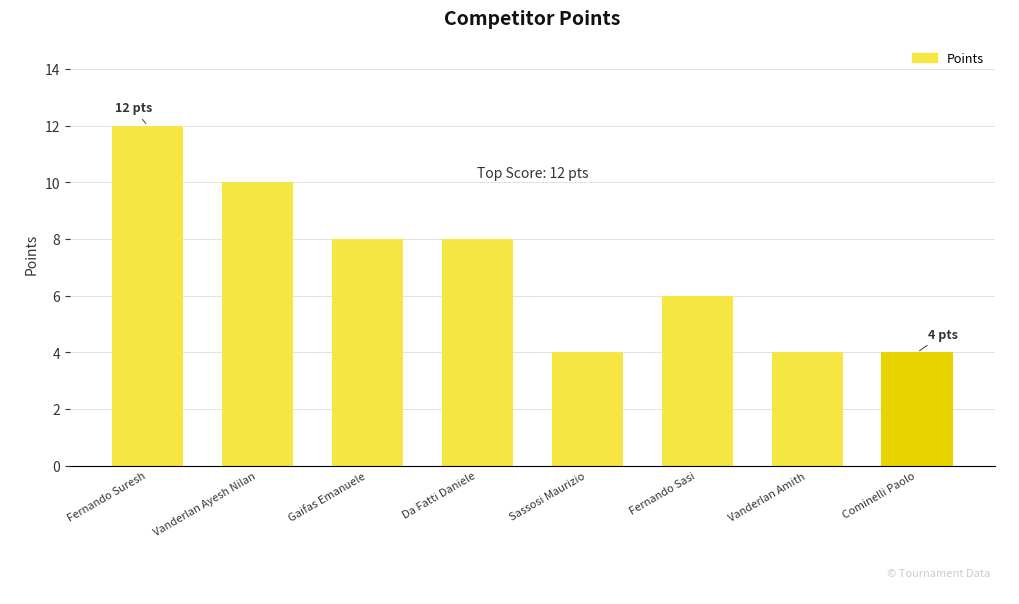

What is the smallest value displayed?

4